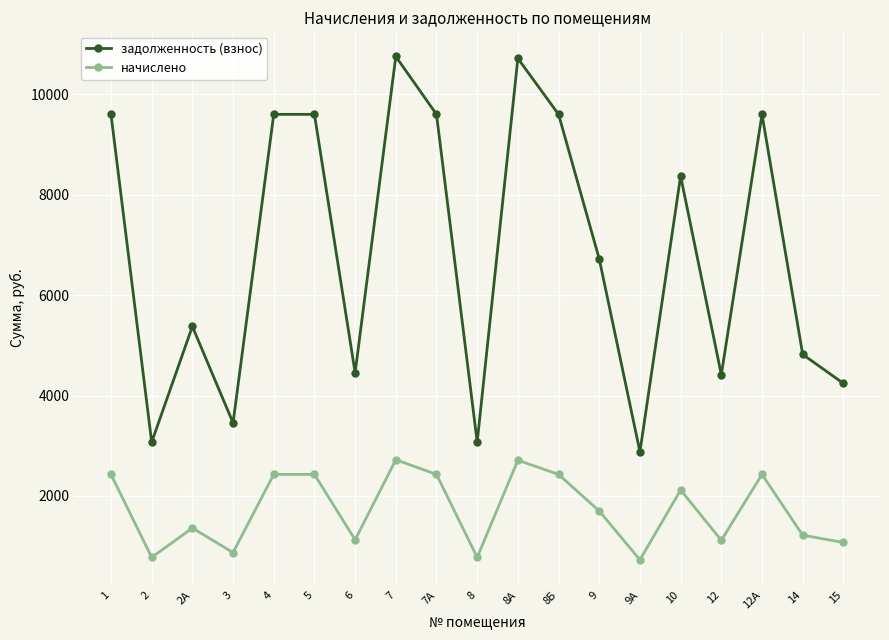

How many distinct data groups are displayed?

2